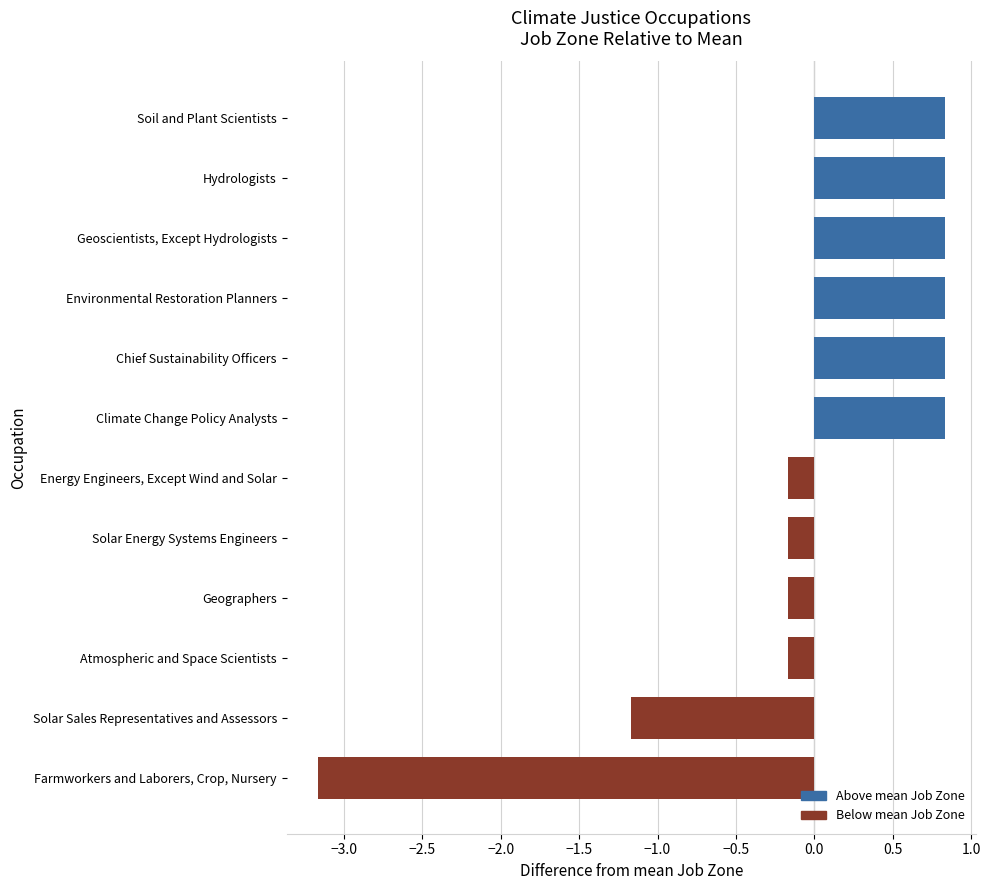

At which label is the value closest to -1?

Solar Sales Representatives and Assessors